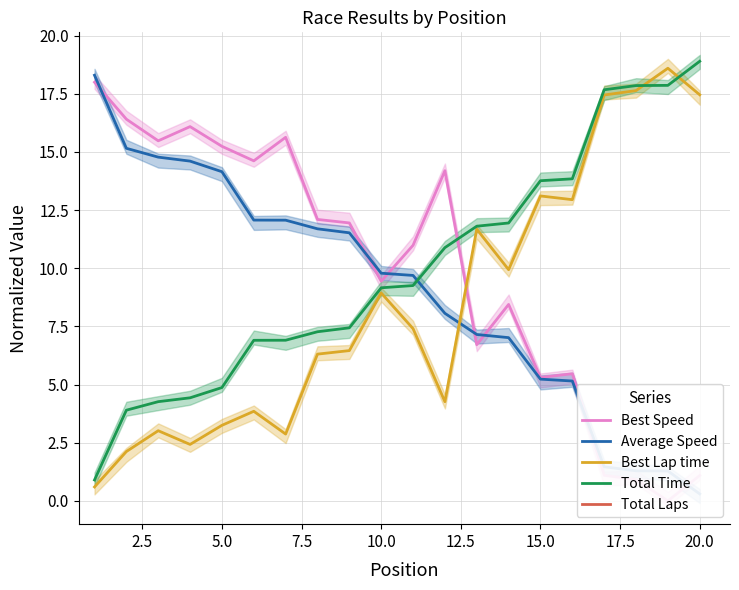

What is the value of the Best Speed point at the 4th from the left?

16.1